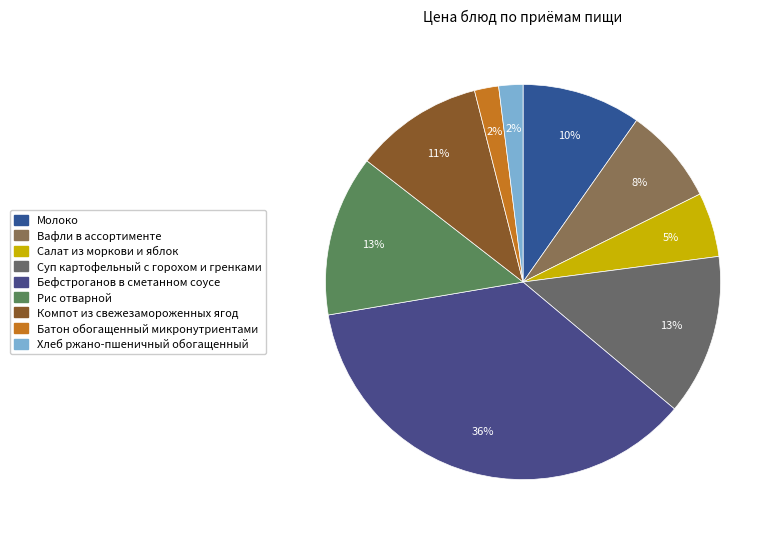

To the nearest percent, what portion does Суп картофельный с горохом и гренками represent?

13%